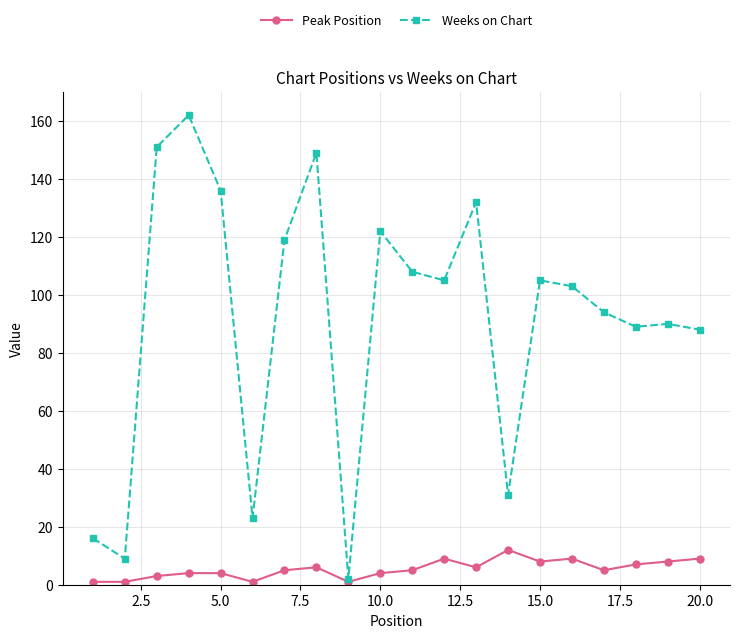

How many lines are shown in the chart?

2